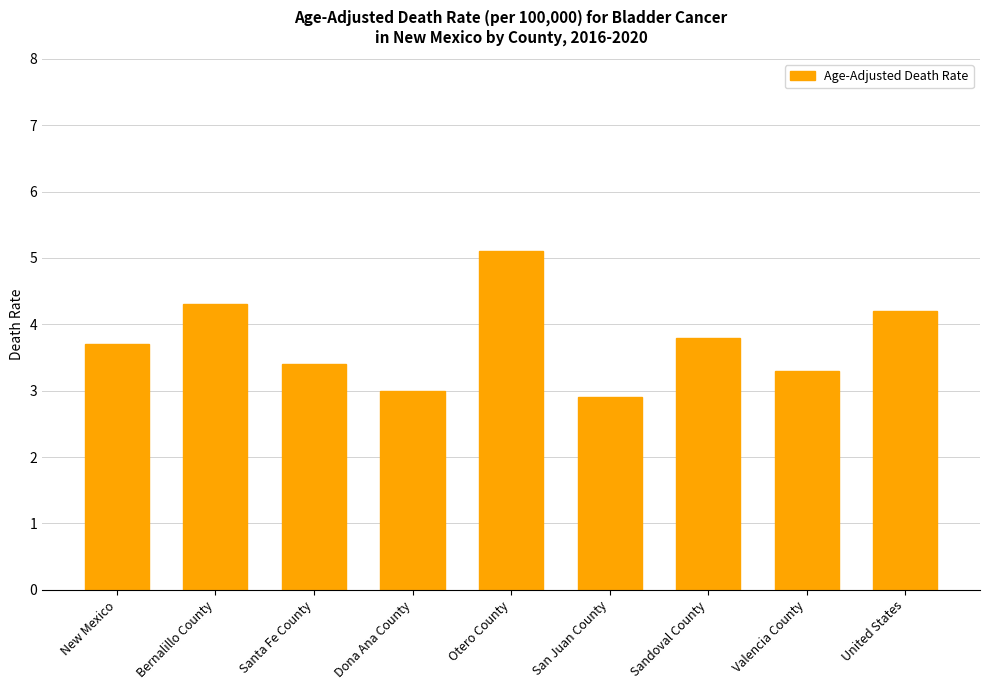

What is the difference between the maximum and minimum values?

2.2